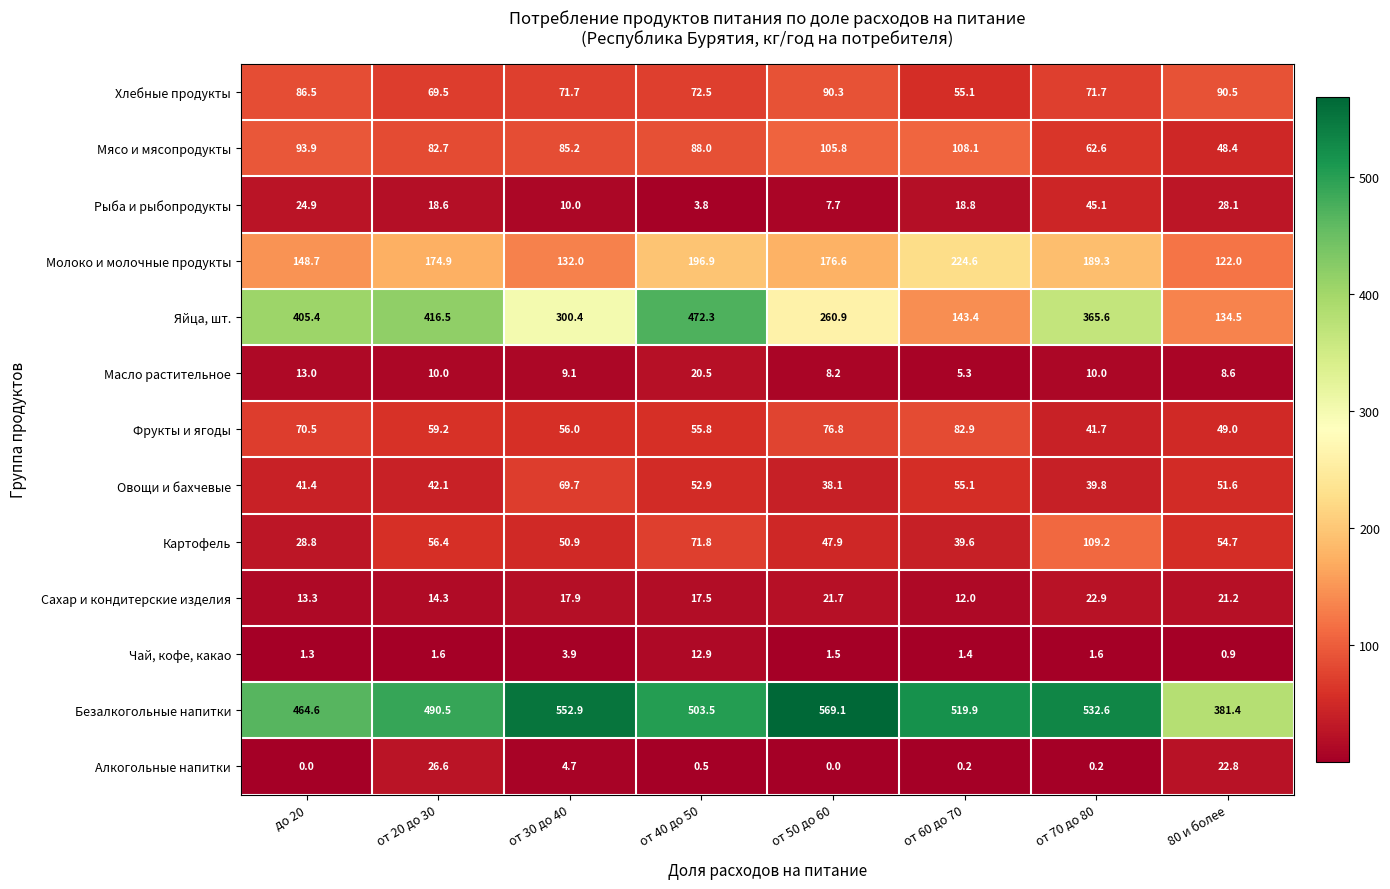

Which series has the widest spread of values?

Яйца, шт.